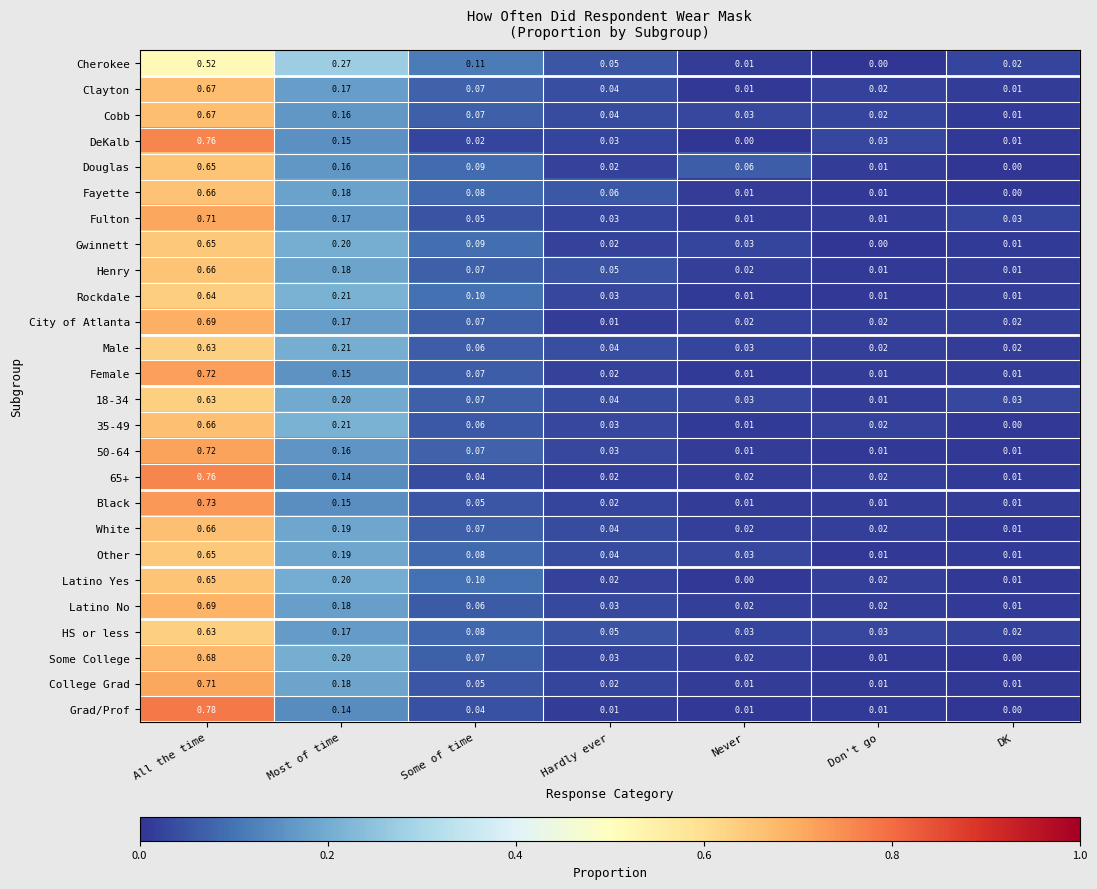

Count the number of categories in the chart.

7